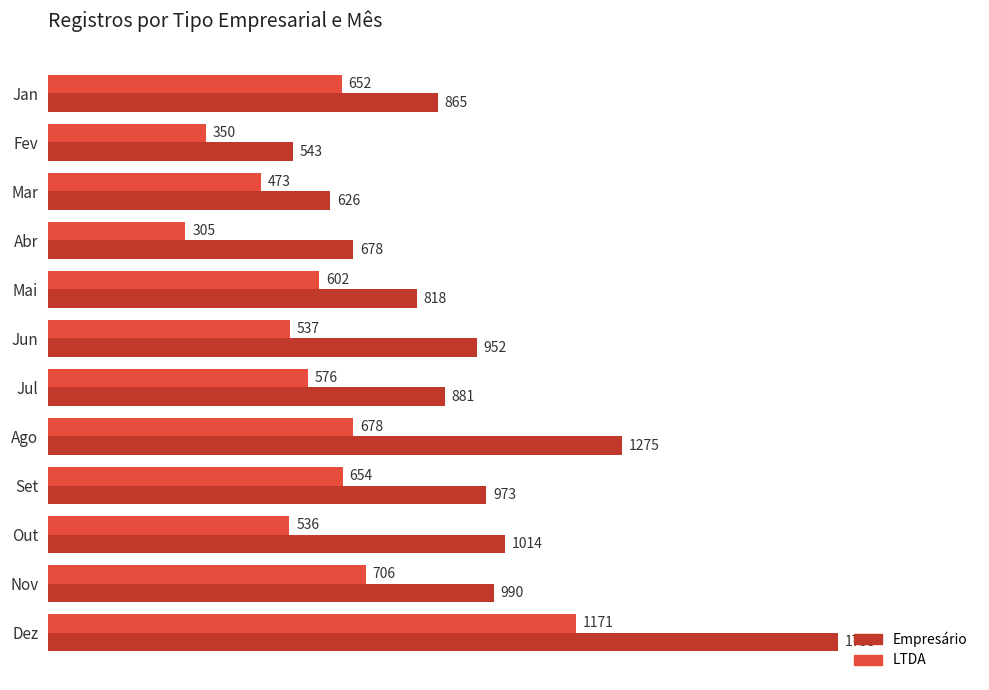

What is the difference between the maximum and minimum values in the LTDA series?

866